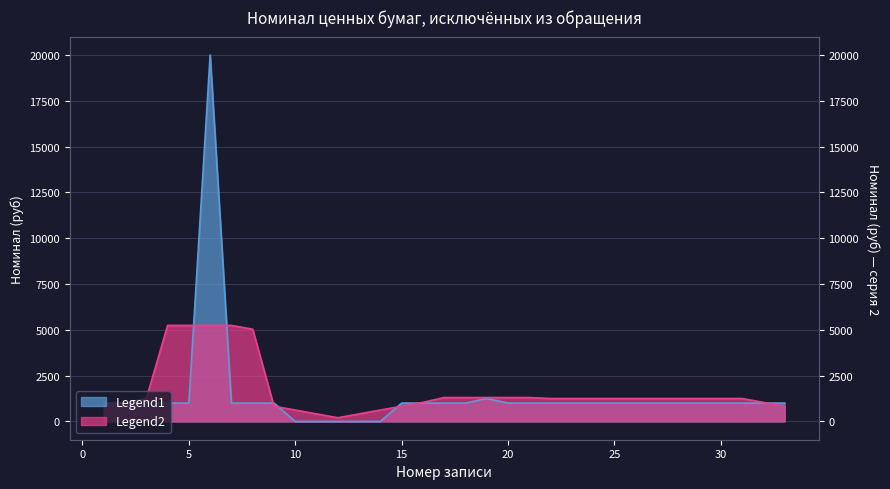

Which has a higher value, 31 or 1?

31